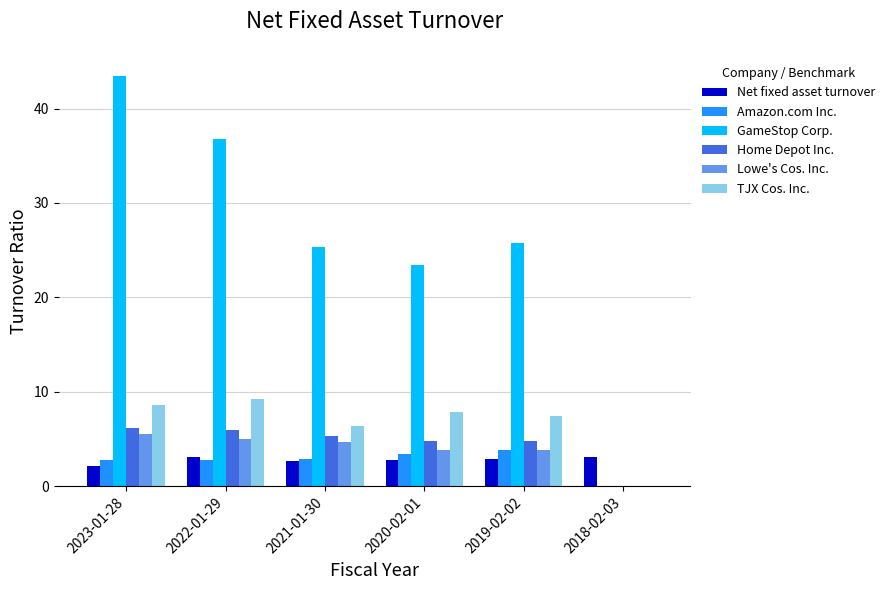

What is the total value across all series at 2023-01-28?

68.7